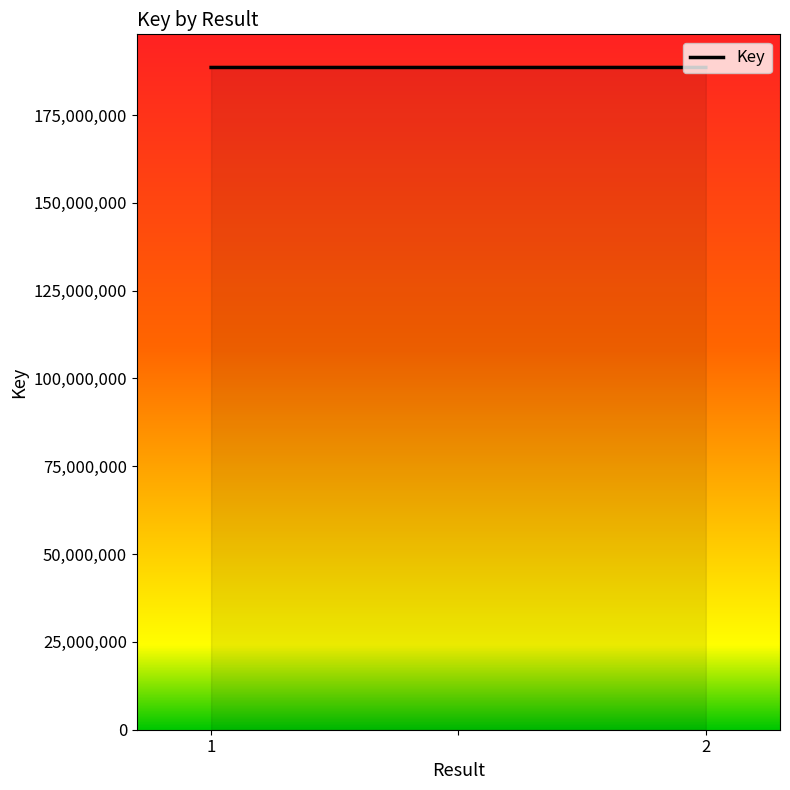

What is the greatest value displayed?

188557677